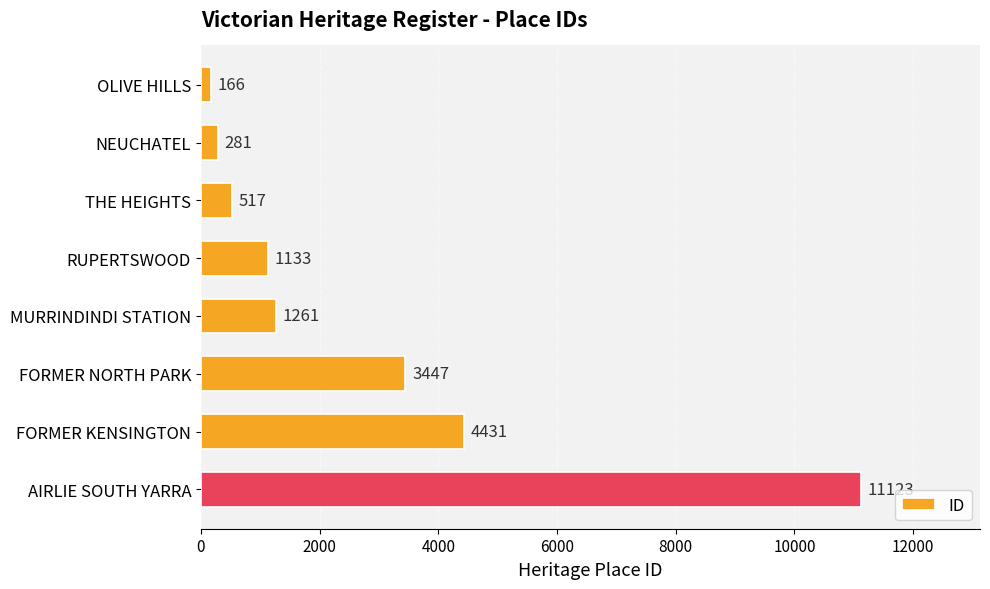

Reading top to bottom, list all the values displayed in this chart.

166	281	517	1133	1261	3447	4431	11123